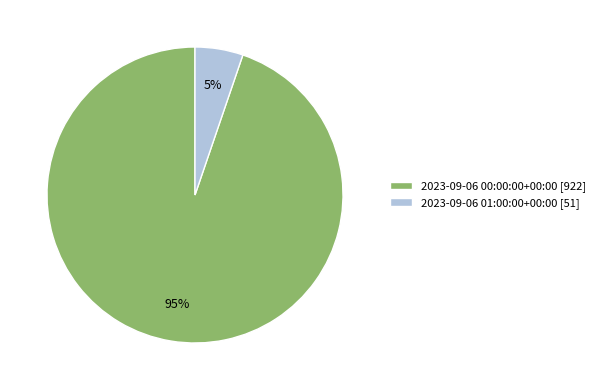

Which category has the smallest portion of the pie?

2023-09-06 01:00:00+00:00